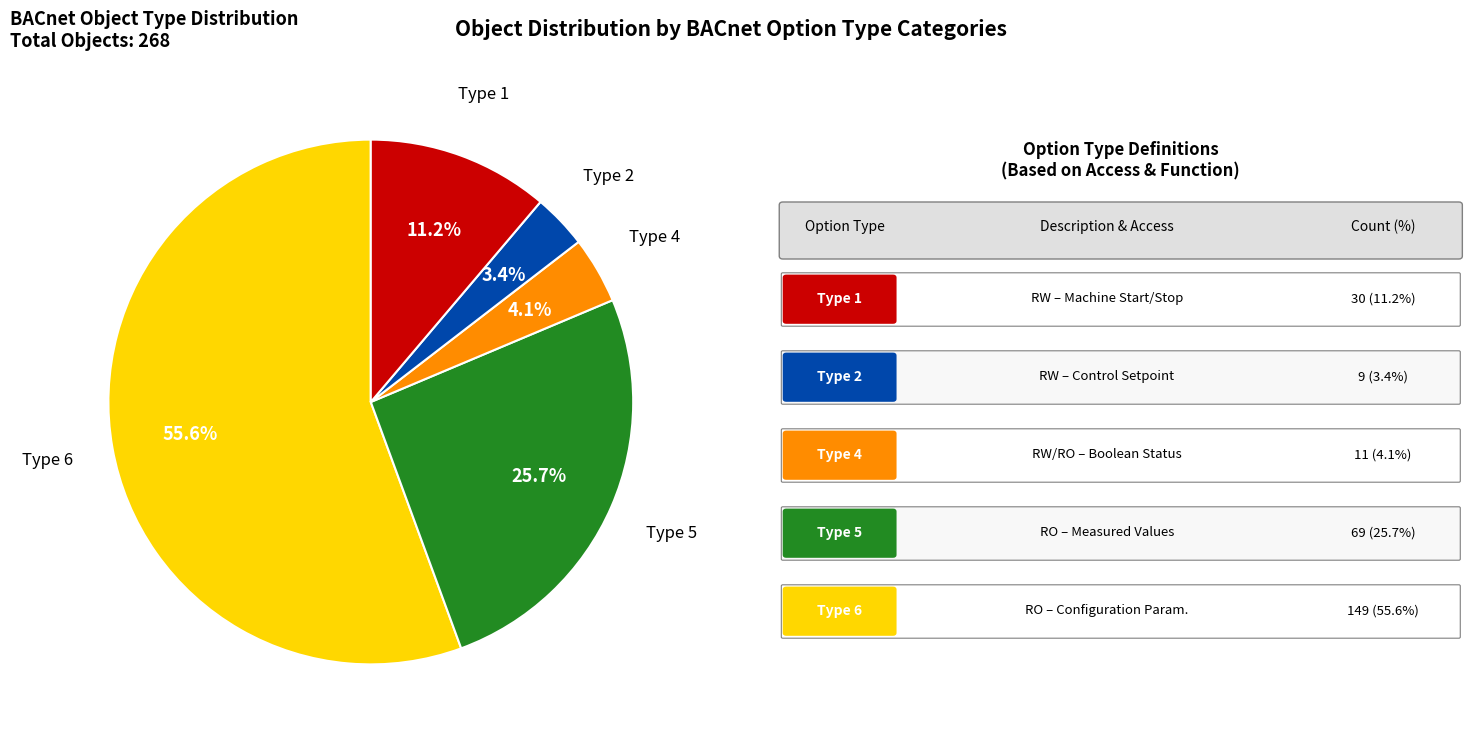

What is the largest slice in the pie chart?

Type 6